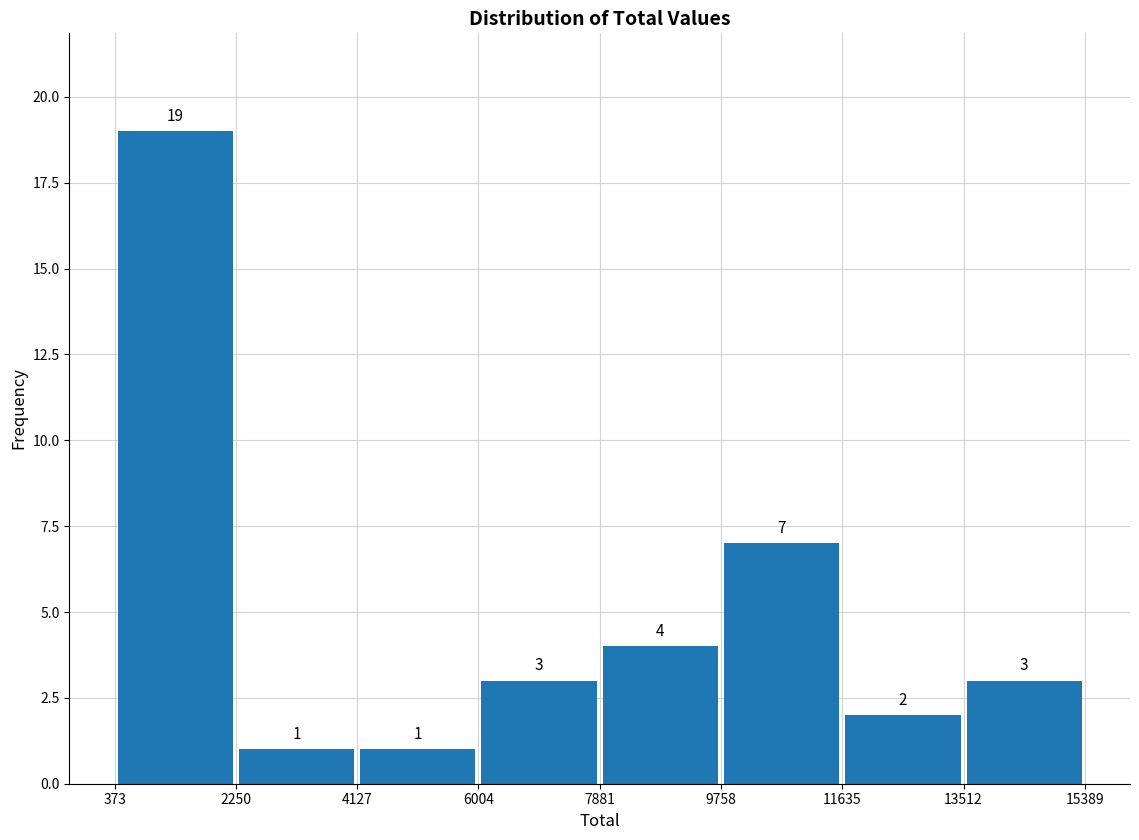

Reading left to right, transcribe this chart: for each bar, give the range it covers on the x-axis and its height.

373 to 2250: 19
2250 to 4127: 1
4127 to 6004: 1
6004 to 7881: 3
7881 to 9758: 4
9758 to 11635: 7
11635 to 13512: 2
13512 to 15389: 3